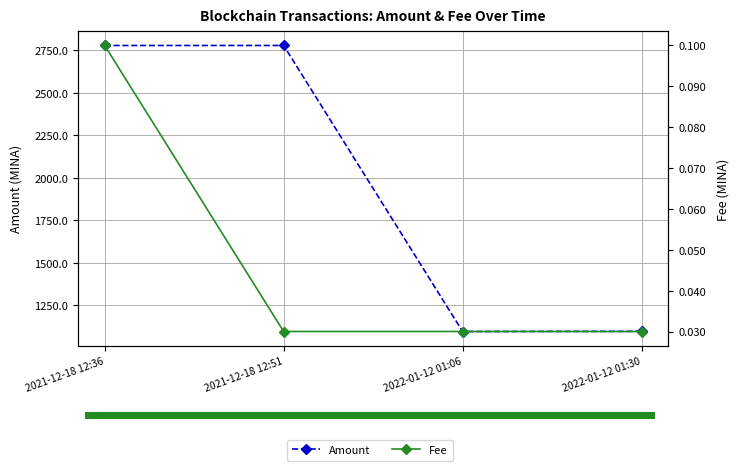

Is it true that Fee equals 0.0 at 2022-01-12 01:06?

True